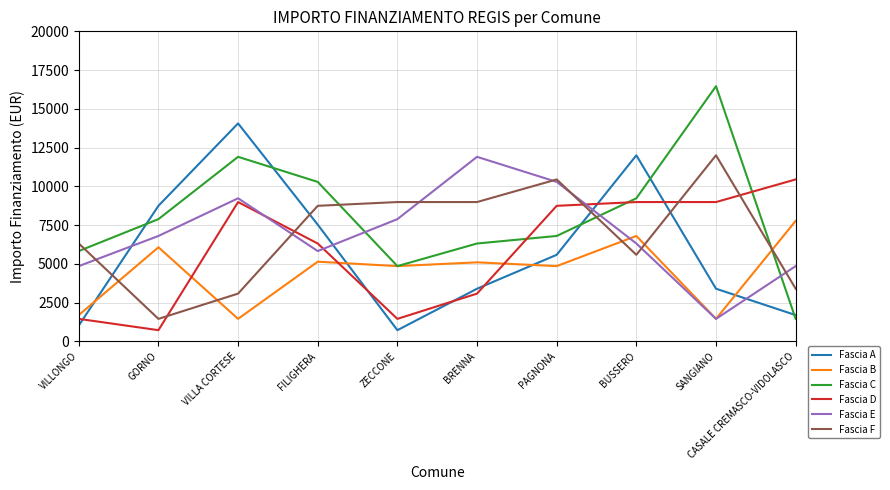

What is the average value of the Fascia E series?

6945